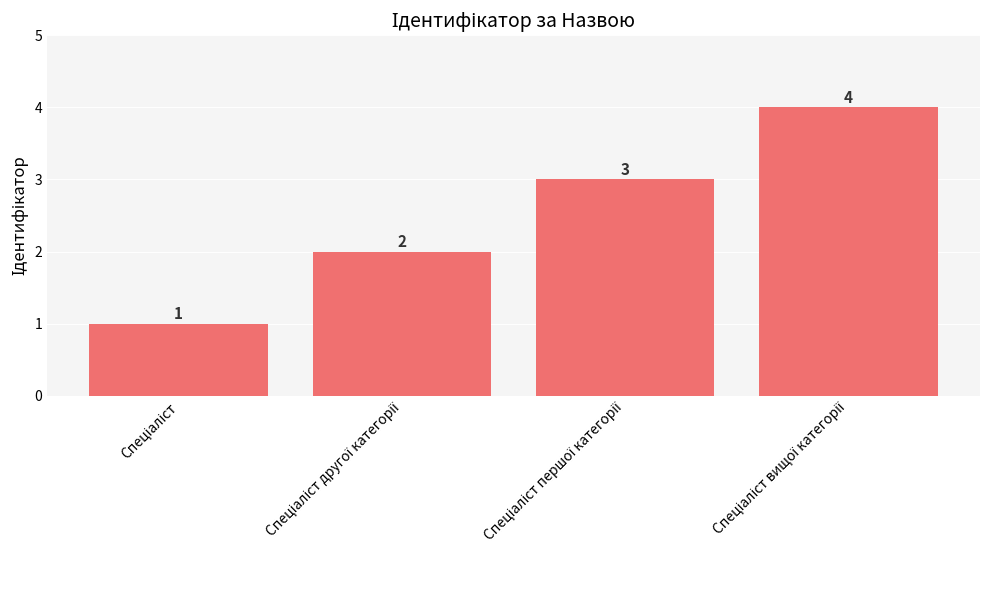

Count the values in the range 2 to 4.

3